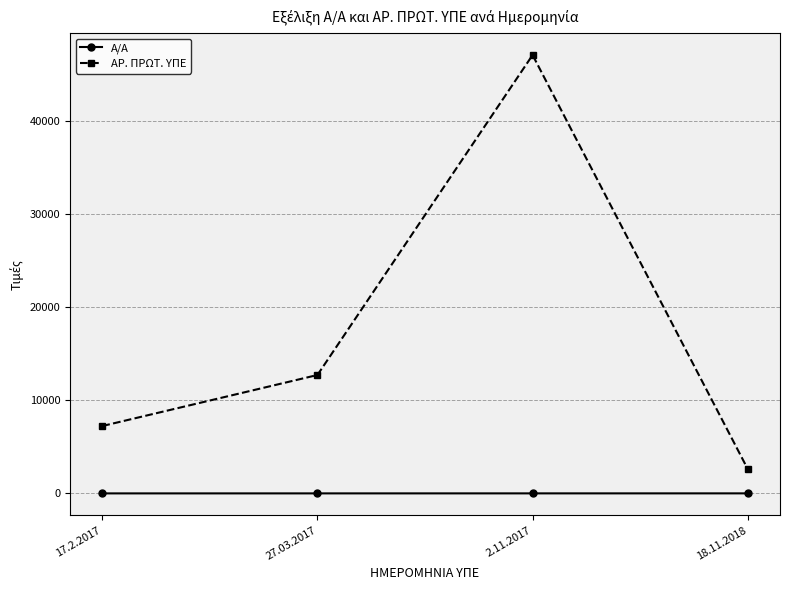

In ΑΡ. ΠΡΩΤ. ΥΠΕ, how many points are higher than both neighbors (excluding endpoints)?

1